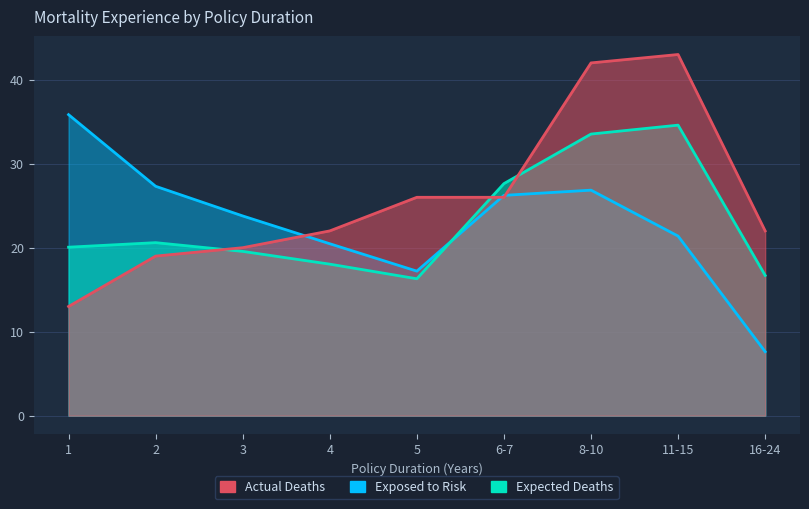

What position from the left is 3?

3